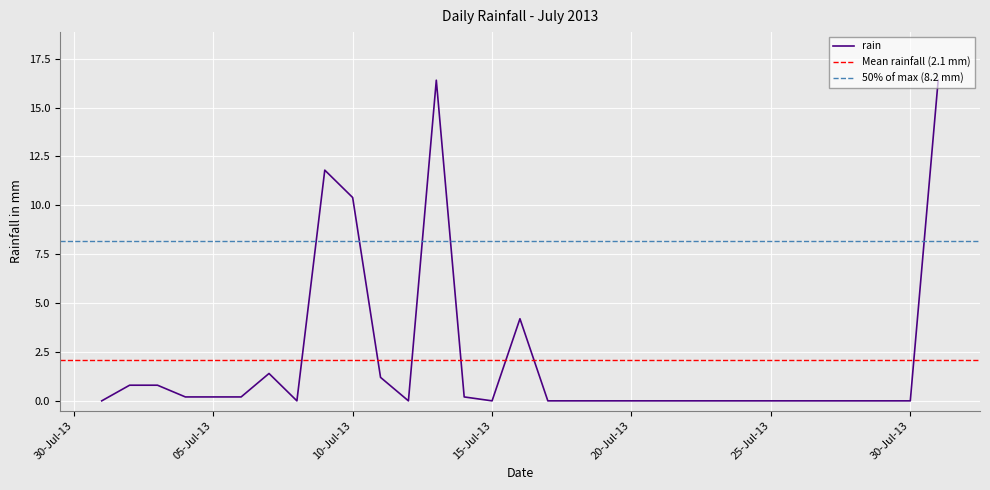

Count the number of categories in the chart.

31